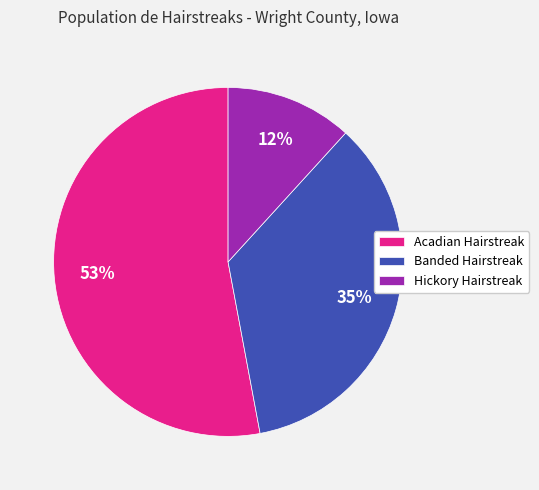

Rank the categories by value from lowest to highest.

Hickory Hairstreak, Banded Hairstreak, Acadian Hairstreak